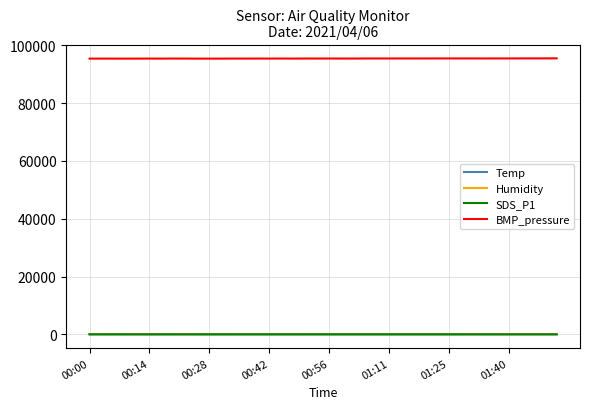

What is the maximum value shown in the chart?

95481.0